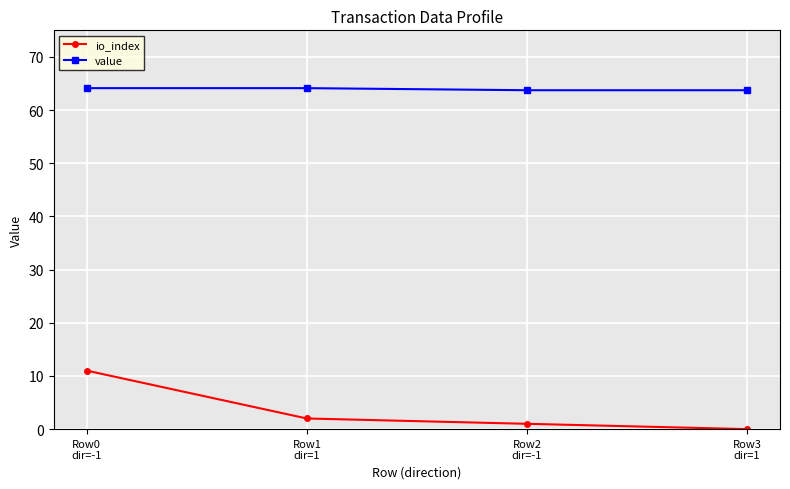

True or false: io_index and value intersect in this chart.

False